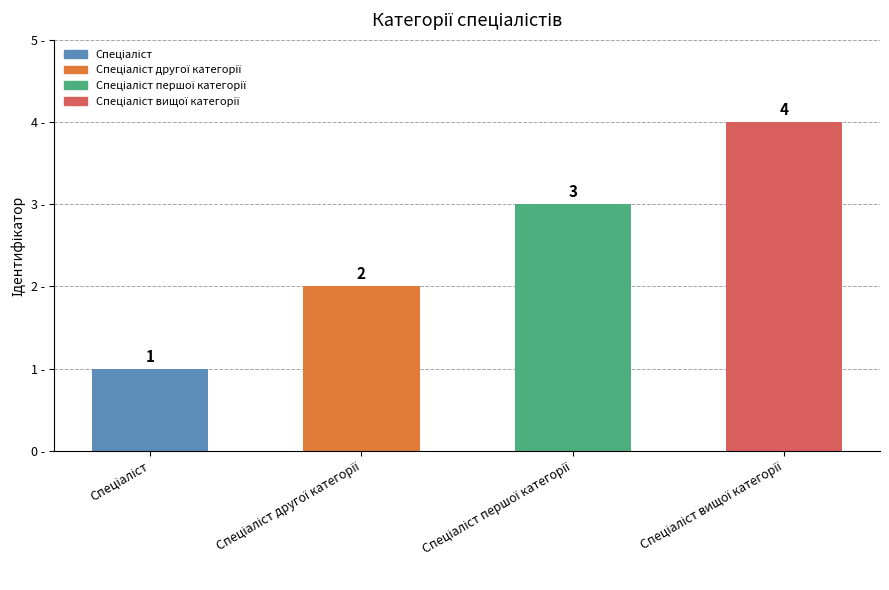

How many values are between 2 and 4?

3